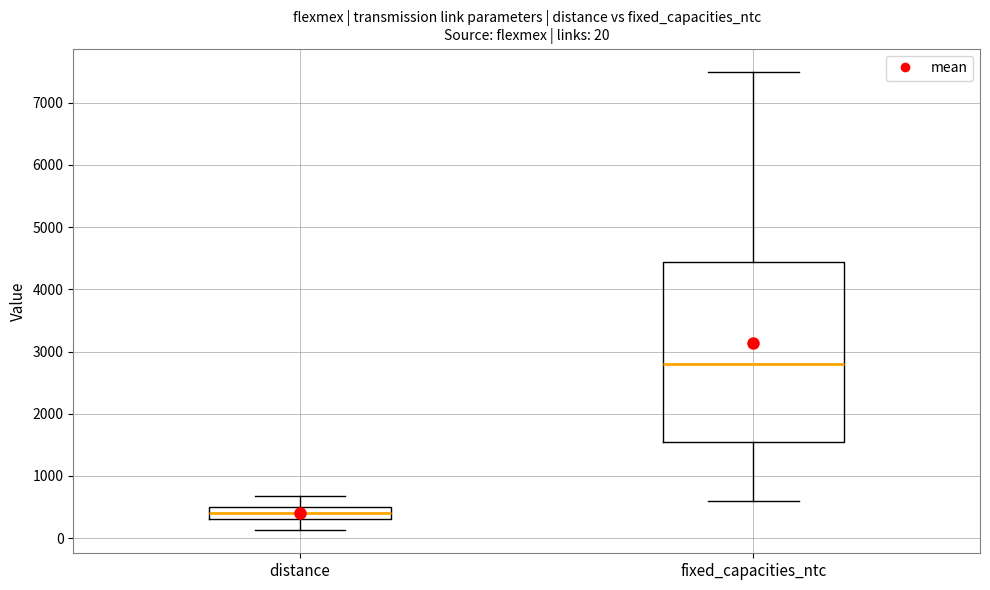

Which box's median line is the lowest?

distance